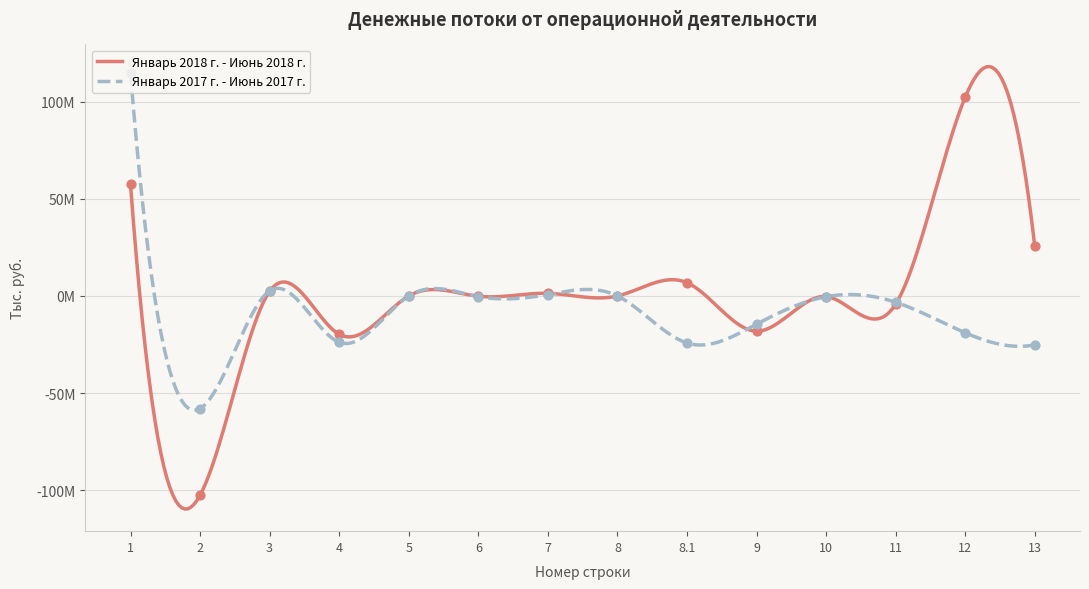

Which series has the largest total across all categories?

Январь 2018 г. - Июнь 2018 г.